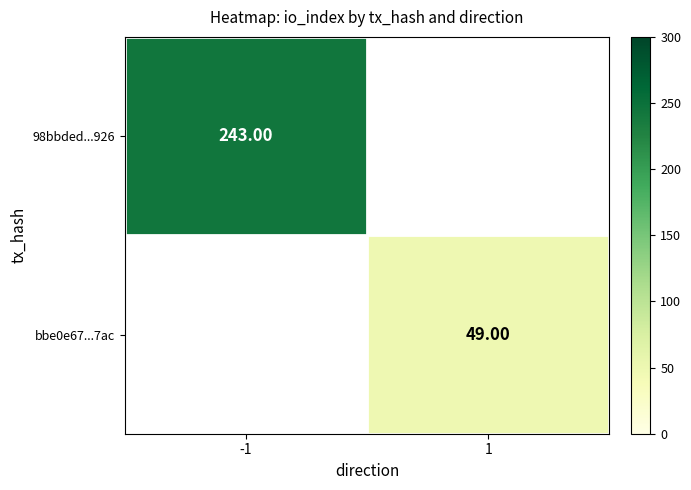

Is the value of bbe0e67...7ac at 1 greater than the value of 98bbded...926 at -1?

No